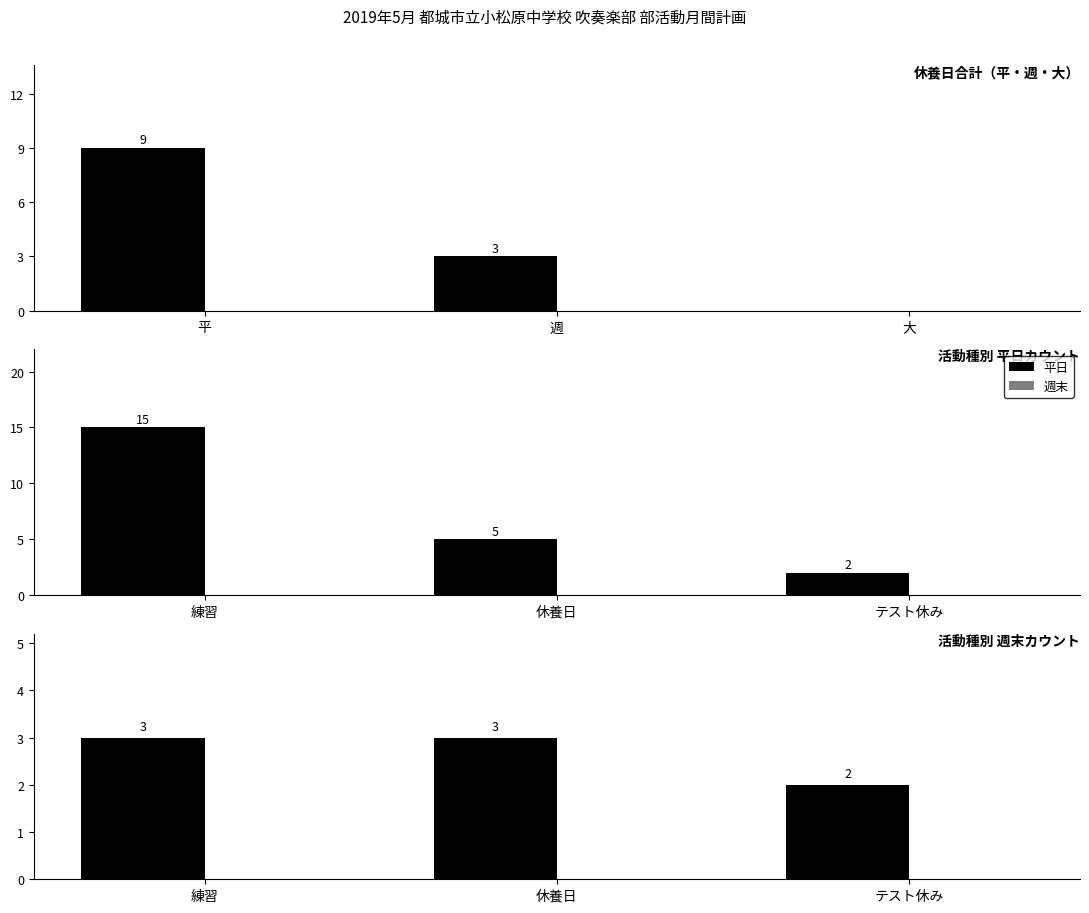

How many groups of bars are there?

3